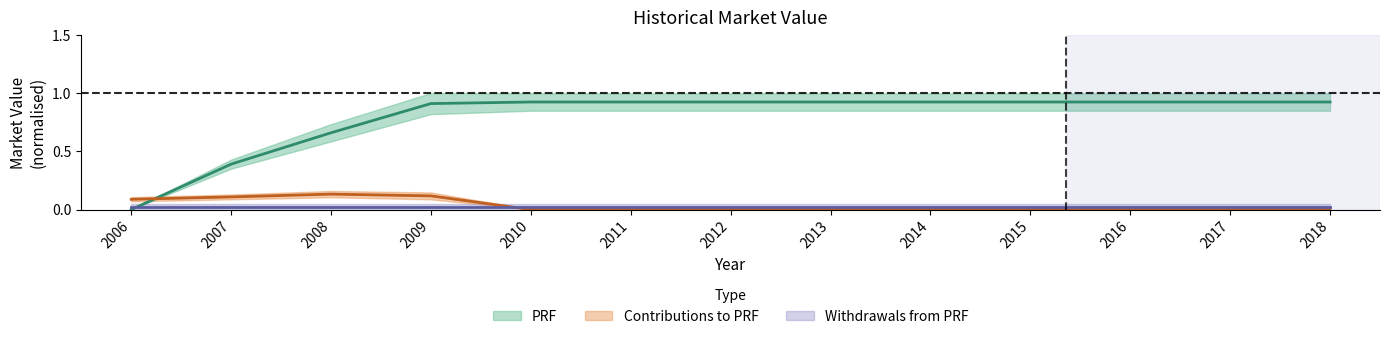

What is the difference between the highest and lowest values at 2008?

0.5